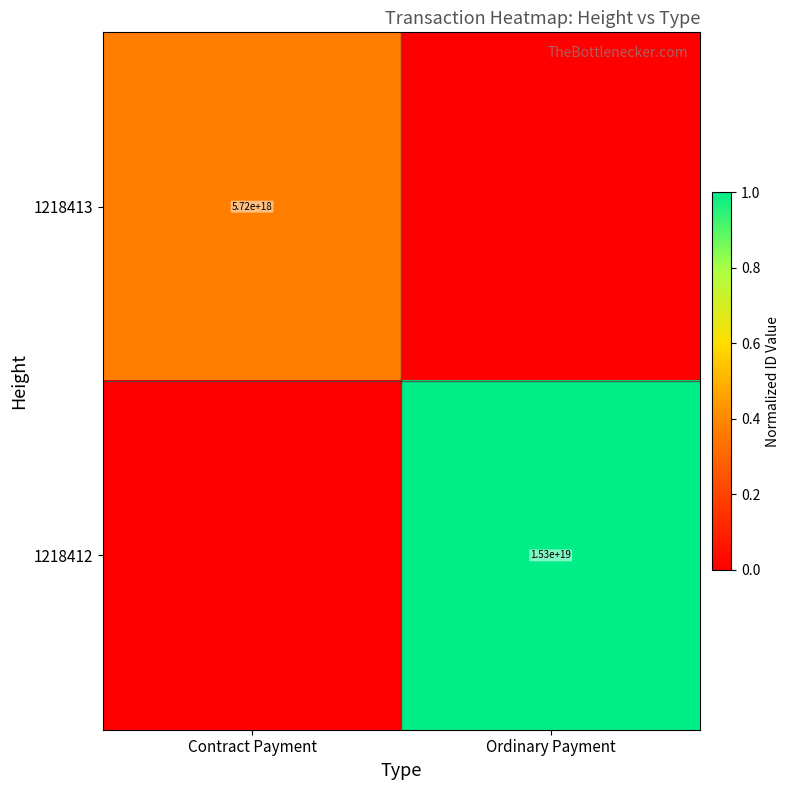

True or false: 1218412 has a value of 20136346176202657792 at Ordinary Payment.

False